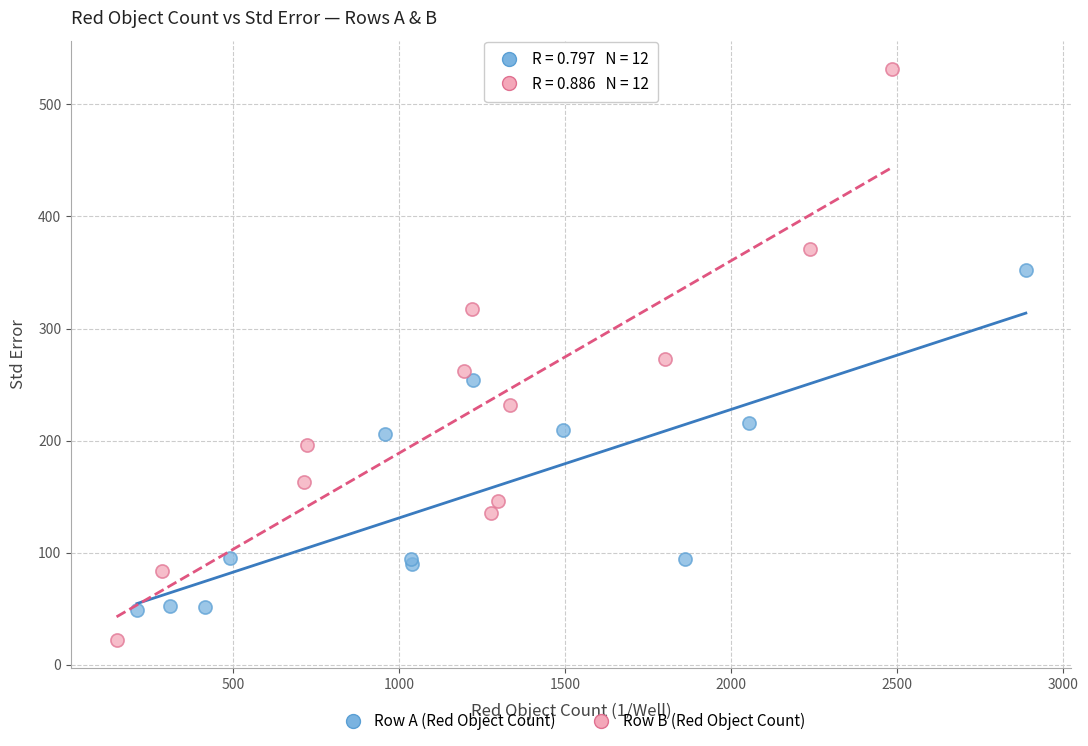

Which series contains the highest Y value?

Row B (Red Object Count)